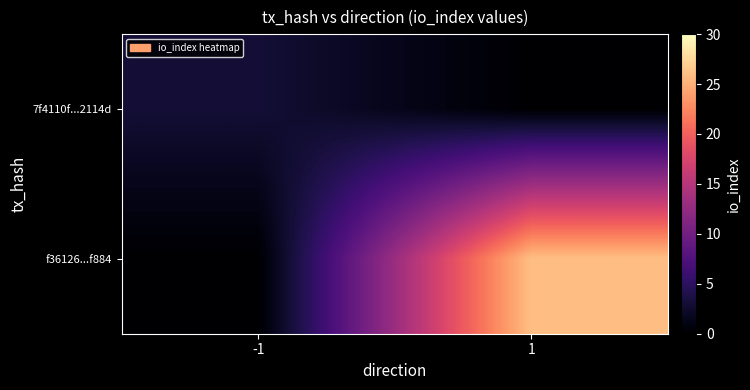

Between -1 and 1, which is larger?

-1